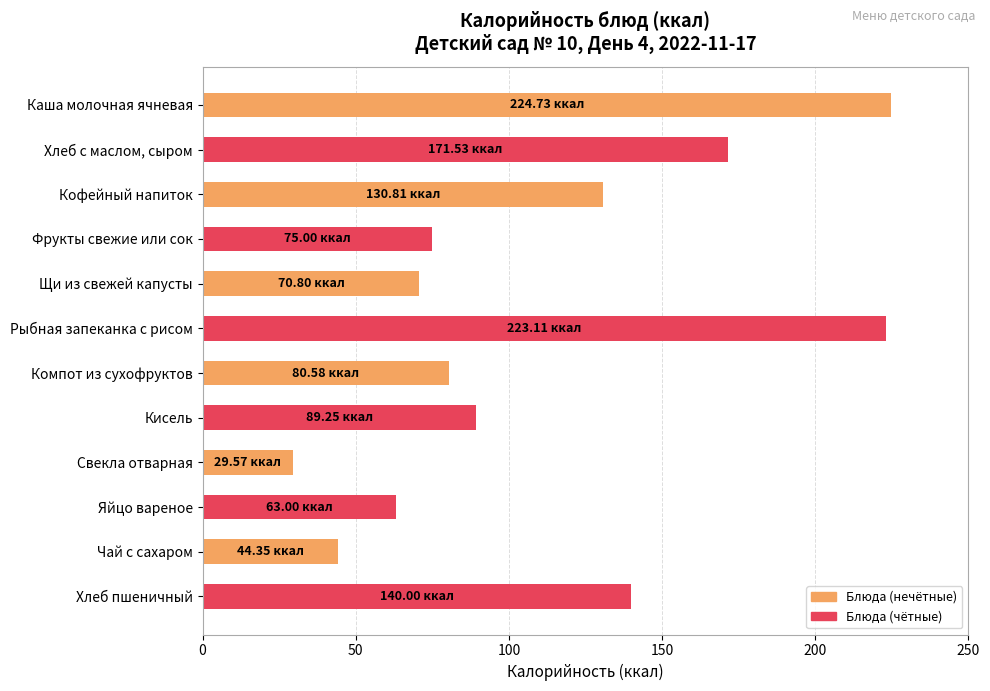

List the labels in order of value, smallest first.

Свекла отварная, Чай с сахаром, Яйцо вареное, Щи из свежей капусты, Фрукты свежие или сок, Компот из сухофруктов, Кисель, Кофейный напиток, Хлеб пшеничный, Хлеб с маслом, сыром, Рыбная запеканка с рисом, Каша молочная ячневая